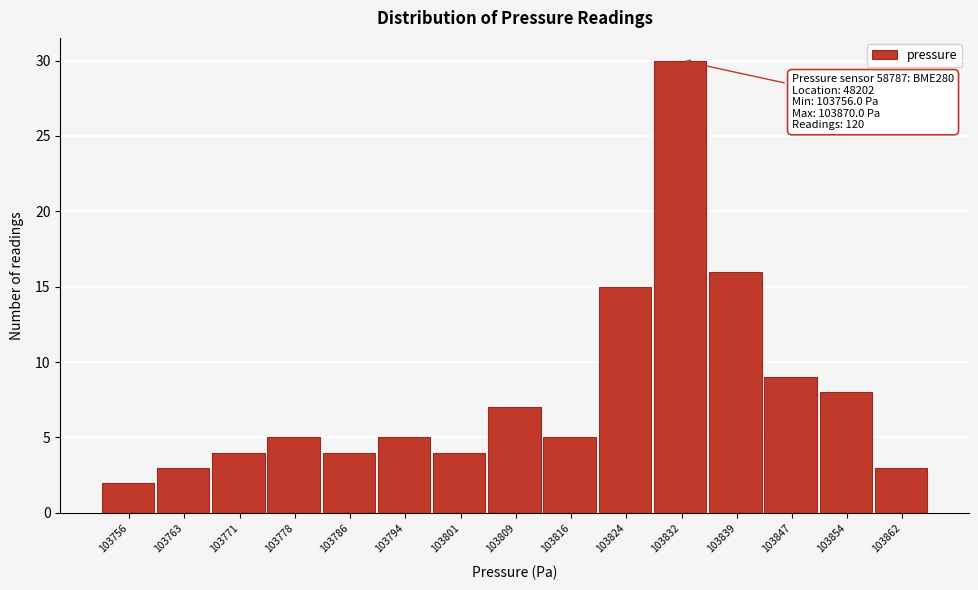

Reading left to right, extract all data points from this chart.

103756=2	103763=3	103771=4	103778=5	103786=4	103794=5	103801=4	103809=7	103816=5	103824=15	103832=30	103839=16	103847=9	103854=8	103862=3